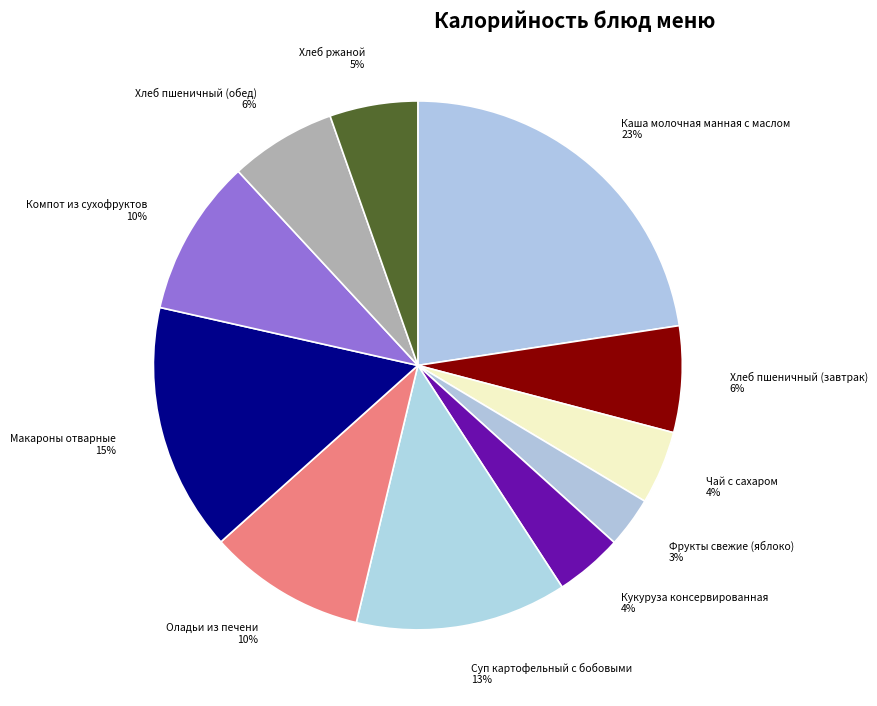

Combined, do Оладьи из печени 10% and Каша молочная манная с маслом 23% account for over 50%?

No